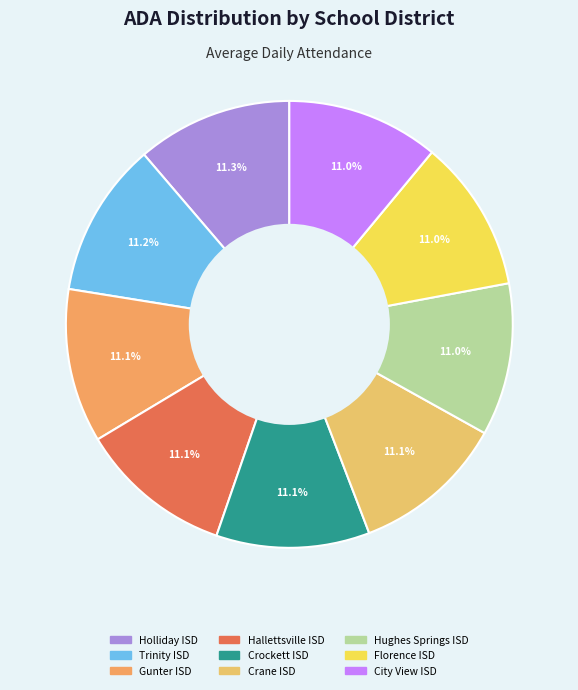

Count the number of slices in the pie.

9